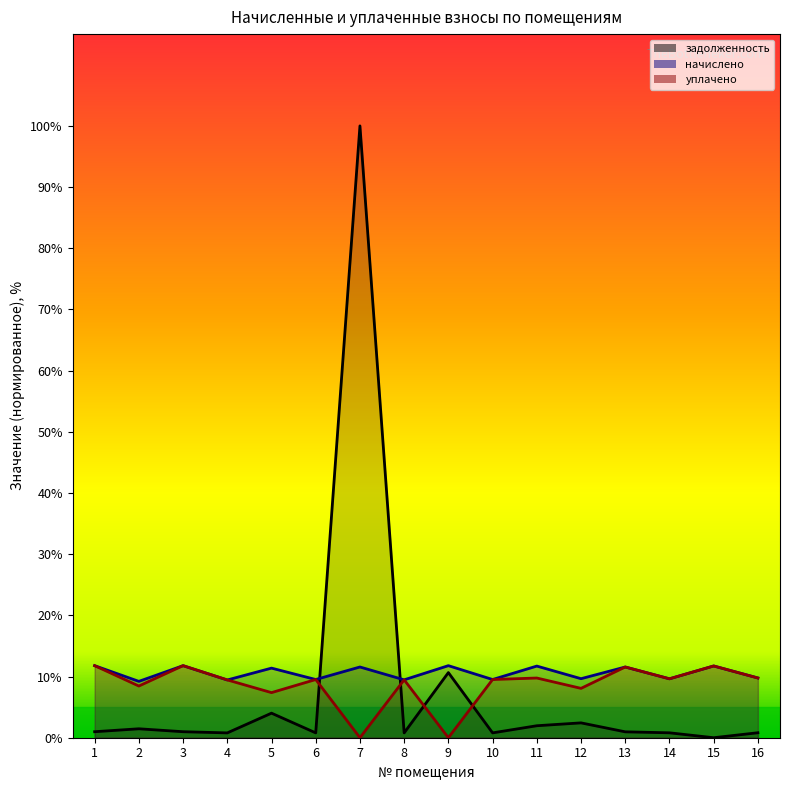

What is the difference between the second highest and second lowest values in the начислено series?

2.3